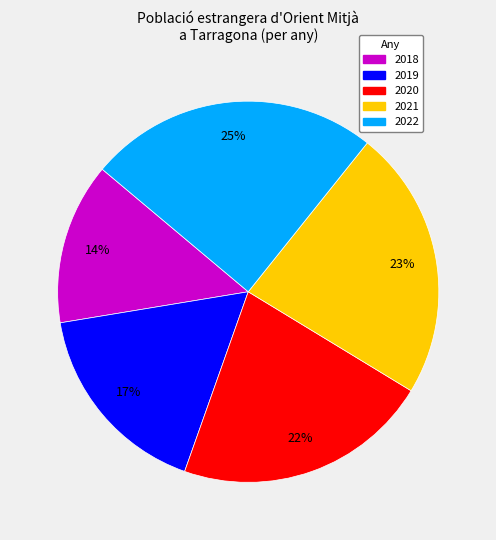

Is there a majority slice in this chart?

No